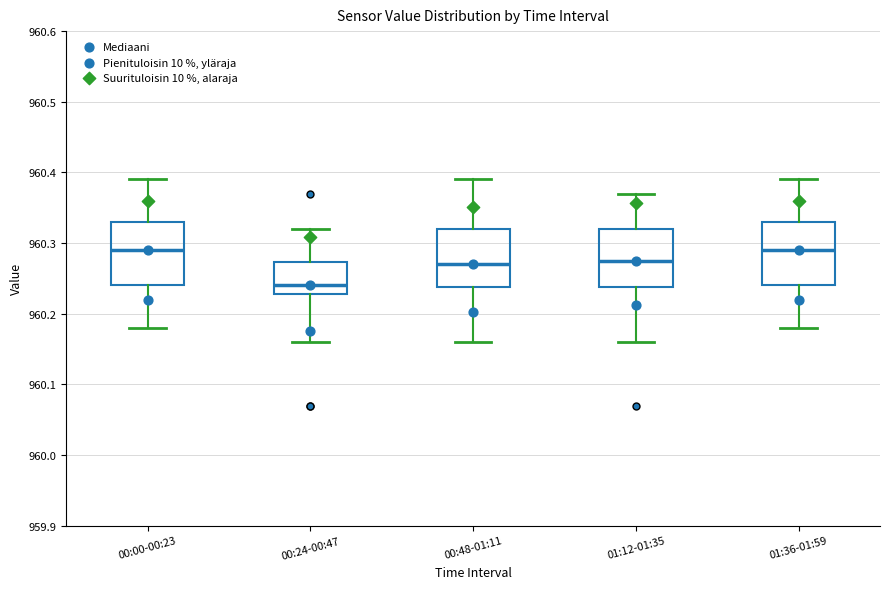

Reading left to right, read every box against the y-axis: the position of its median line, the range the box covers, and the ends of its whiskers. The values are not printed on the chart, so give them approximately, as read against the axis.

00:00-00:23: median 960.29, box 960.24 to 960.33, whiskers 960.18 to 960.39
00:24-00:47: median 960.24, box 960.23 to 960.27, whiskers 960.16 to 960.32
00:48-01:11: median 960.27, box 960.24 to 960.32, whiskers 960.16 to 960.39
01:12-01:35: median 960.28, box 960.24 to 960.32, whiskers 960.16 to 960.37
01:36-01:59: median 960.29, box 960.24 to 960.33, whiskers 960.18 to 960.39